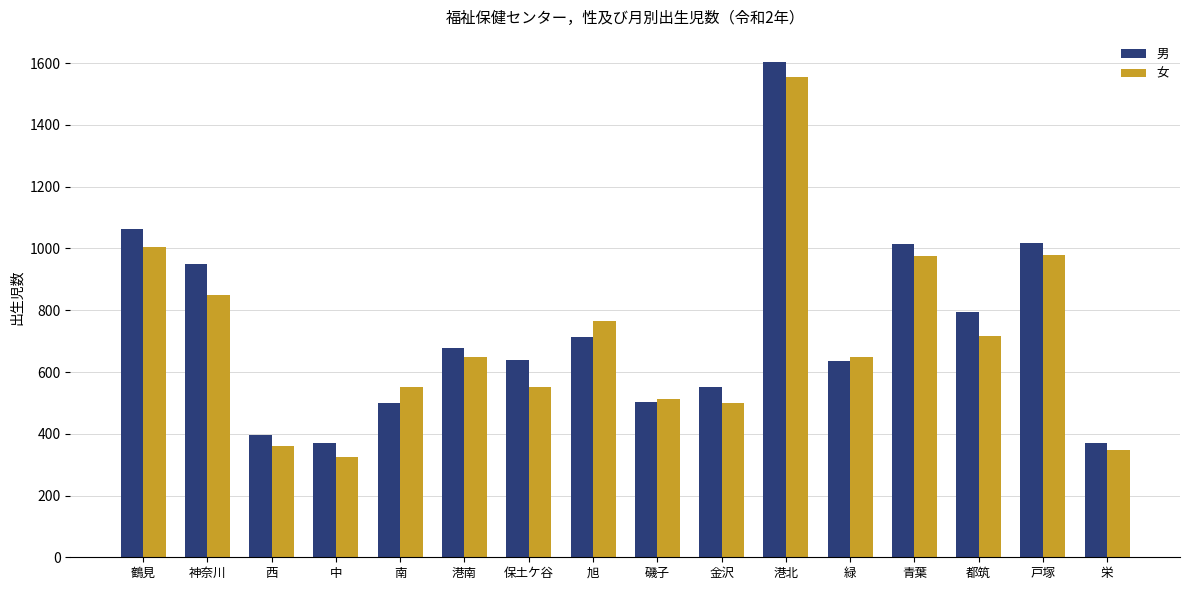

What position from the left is 神奈川?

2